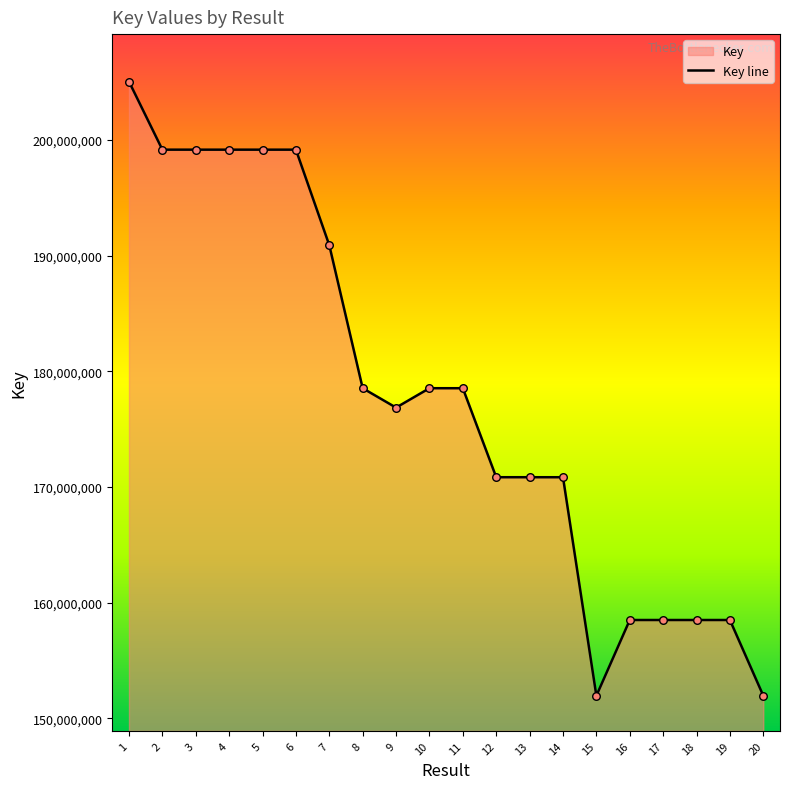

Between 16 and 18, which is larger?

16